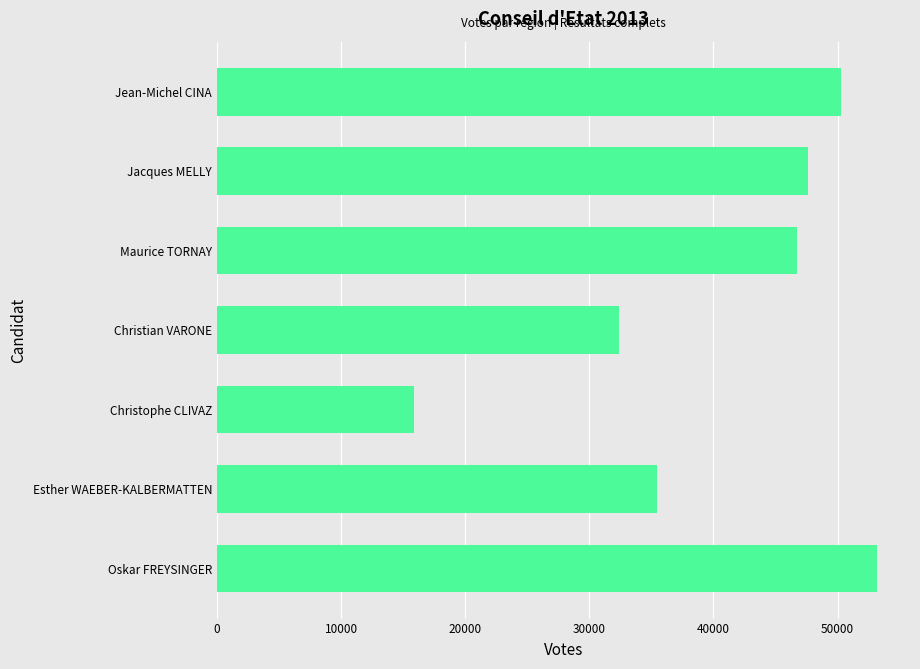

Which label corresponds to the smallest value in the chart?

Christophe CLIVAZ